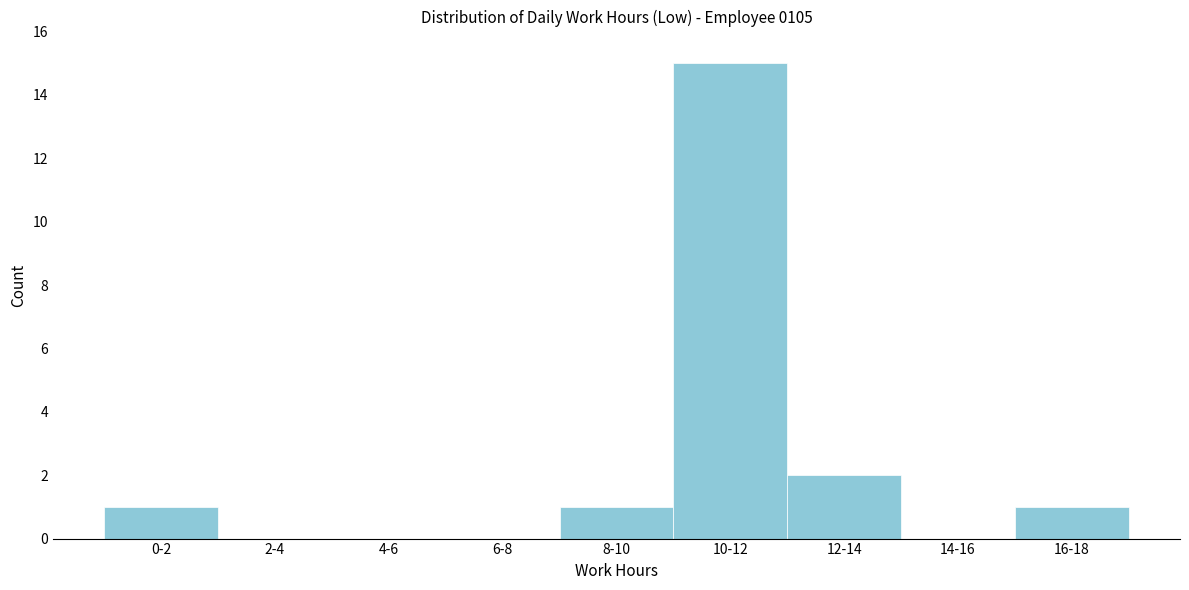

Reading left to right, what are all the values shown in this chart?

0-2=1	2-4=0	4-6=0	6-8=0	8-10=1	10-12=15	12-14=2	14-16=0	16-18=1